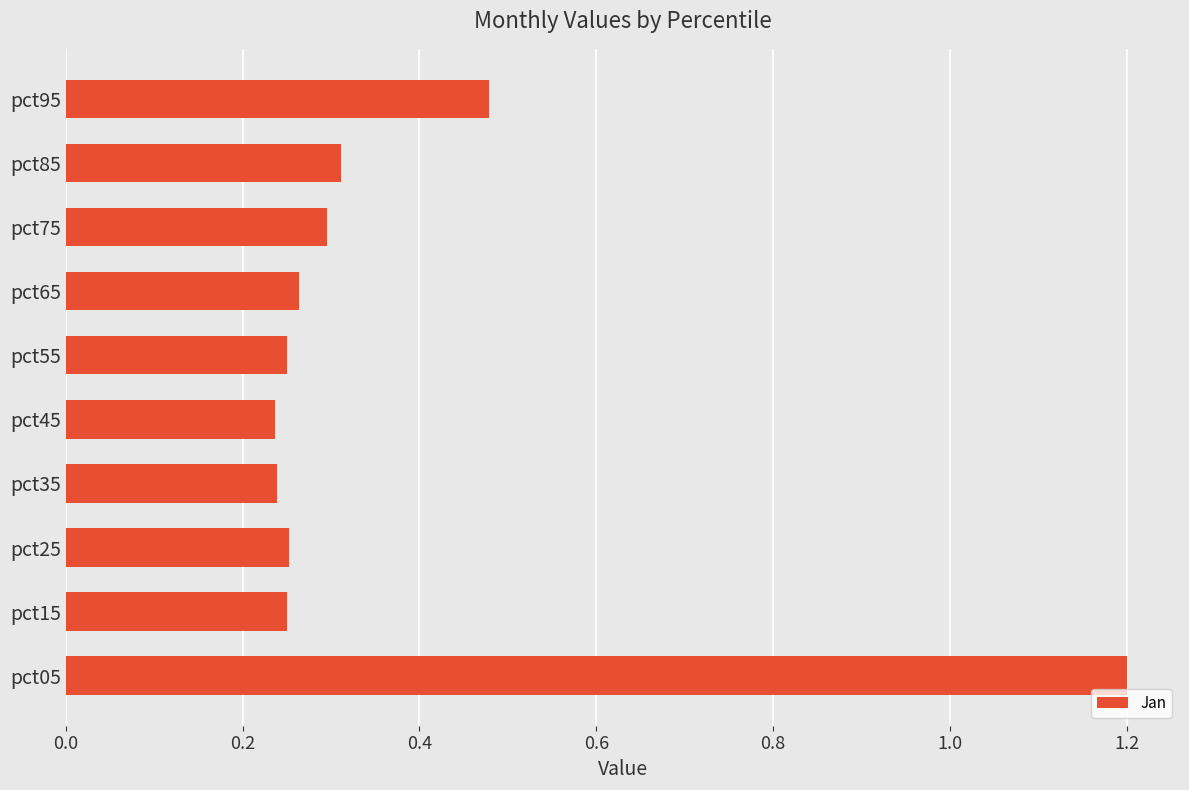

Count the values in the range 0 to 1.

9